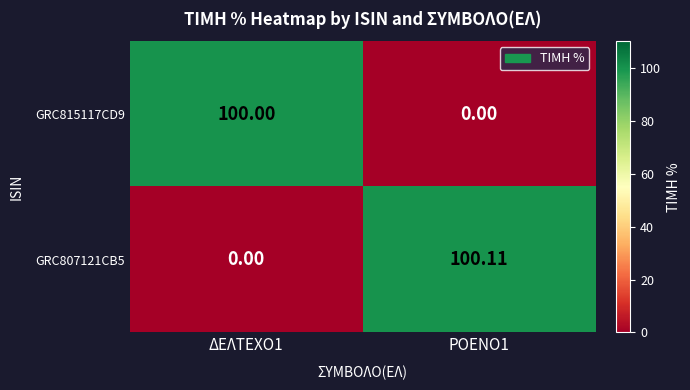

Is the value of GRC815117CD9 at ΔΕΛΤΕΧΟ1 greater than the value of GRC807121CB5 at ΡΟΕΝΟ1?

No